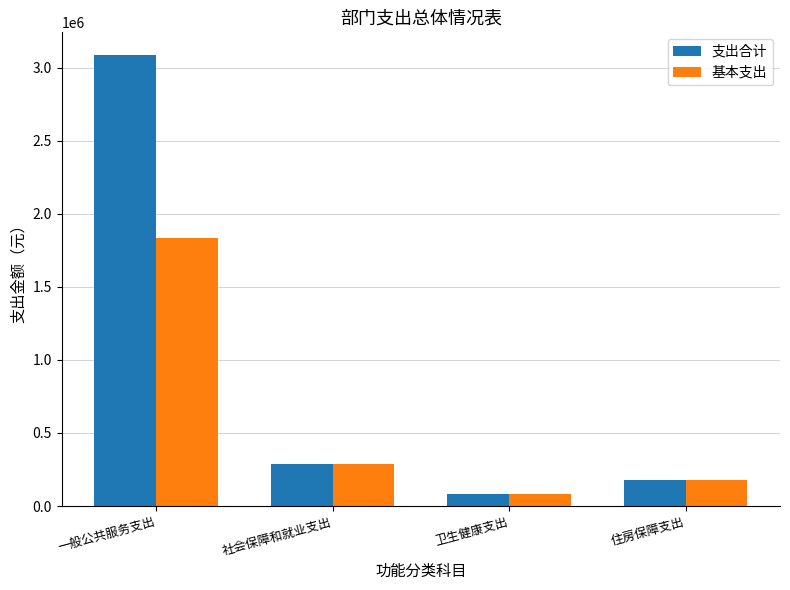

Reading left to right, what are all the values shown in this chart?

支出合计: 一般公共服务支出=3086873.5	社会保障和就业支出=287756.9	卫生健康支出=85039.5	住房保障支出=176710.1
基本支出: 一般公共服务支出=1836873.5	社会保障和就业支出=287756.9	卫生健康支出=85039.5	住房保障支出=176710.1